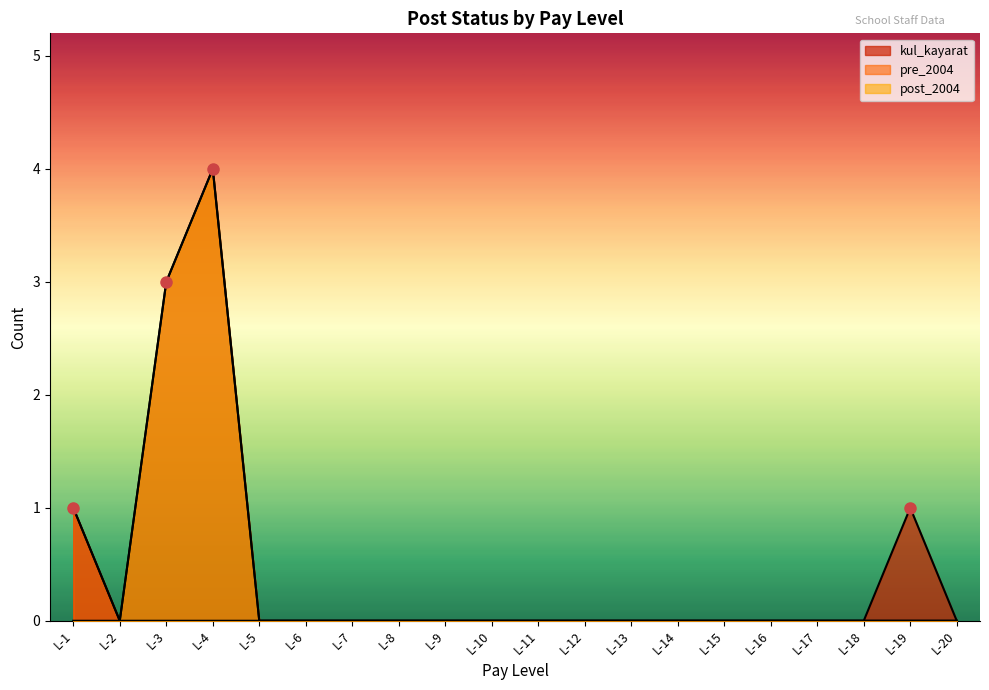

Rank the series by their average value, from highest to lowest.

kul_kayarat, post_2004, pre_2004